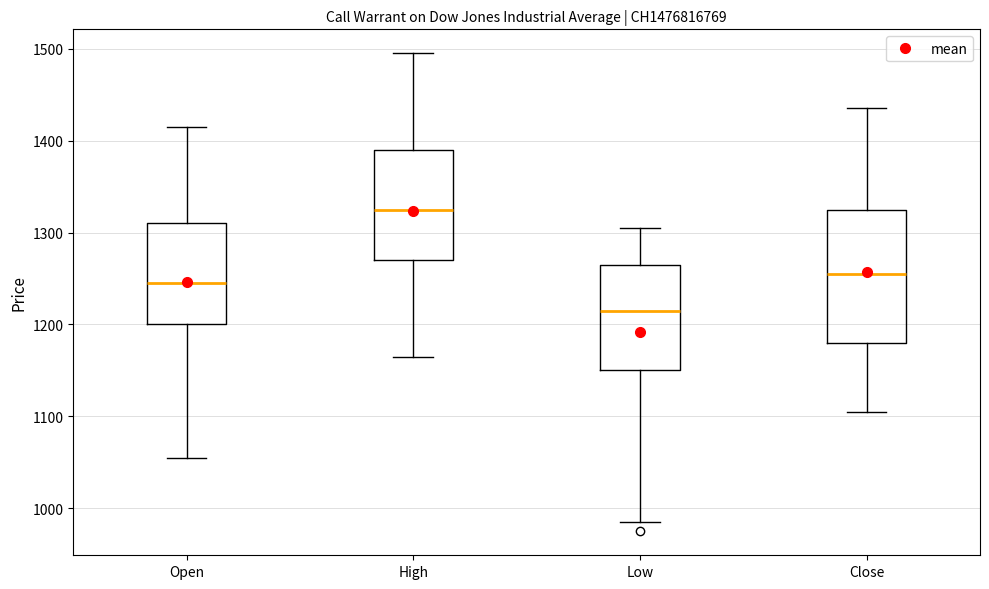

Reading left to right, read every box against the y-axis: the position of its median line, the range the box covers, and the ends of its whiskers. The values are not printed on the chart, so give them approximately, as read against the axis.

Open: median 1250, box 1200 to 1310, whiskers 1060 to 1420
High: median 1330, box 1270 to 1390, whiskers 1170 to 1500
Low: median 1220, box 1150 to 1270, whiskers 990 to 1310
Close: median 1260, box 1180 to 1330, whiskers 1110 to 1440